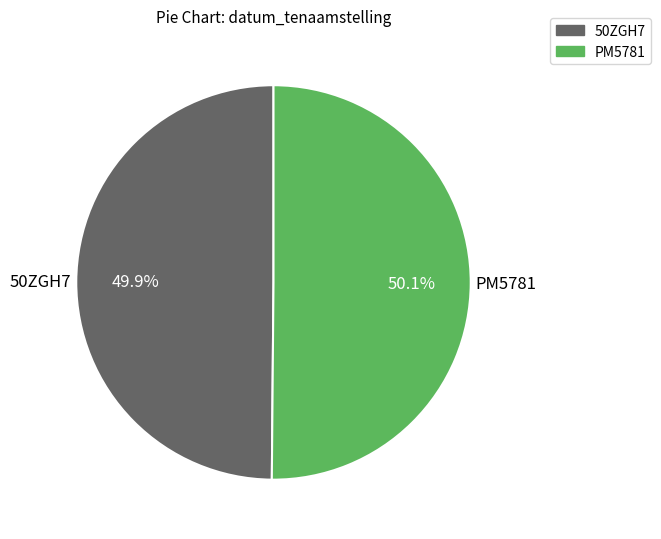

What is the ratio of the value at 50ZGH7 to the value at PM5781?

1.0